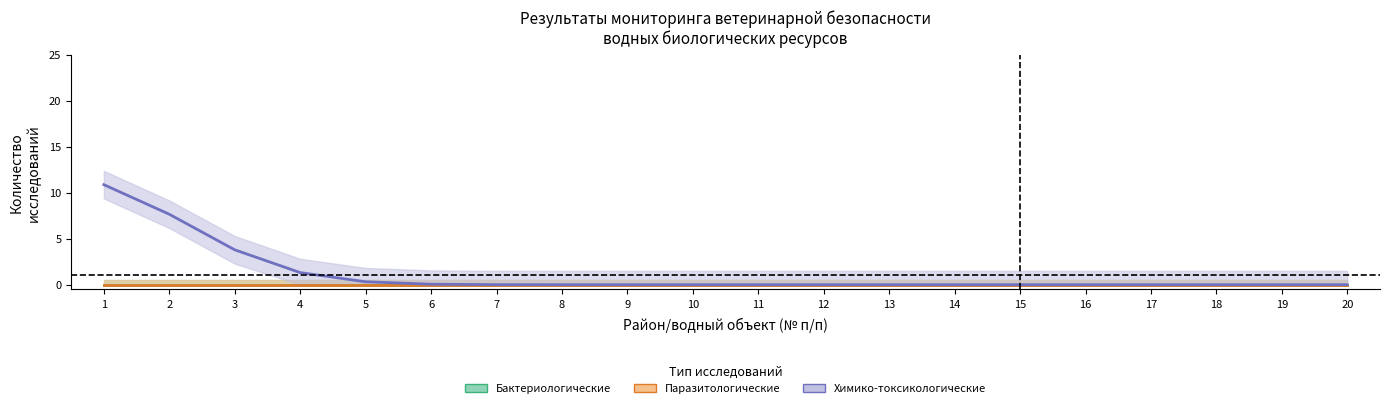

How many data points does each series have?

20